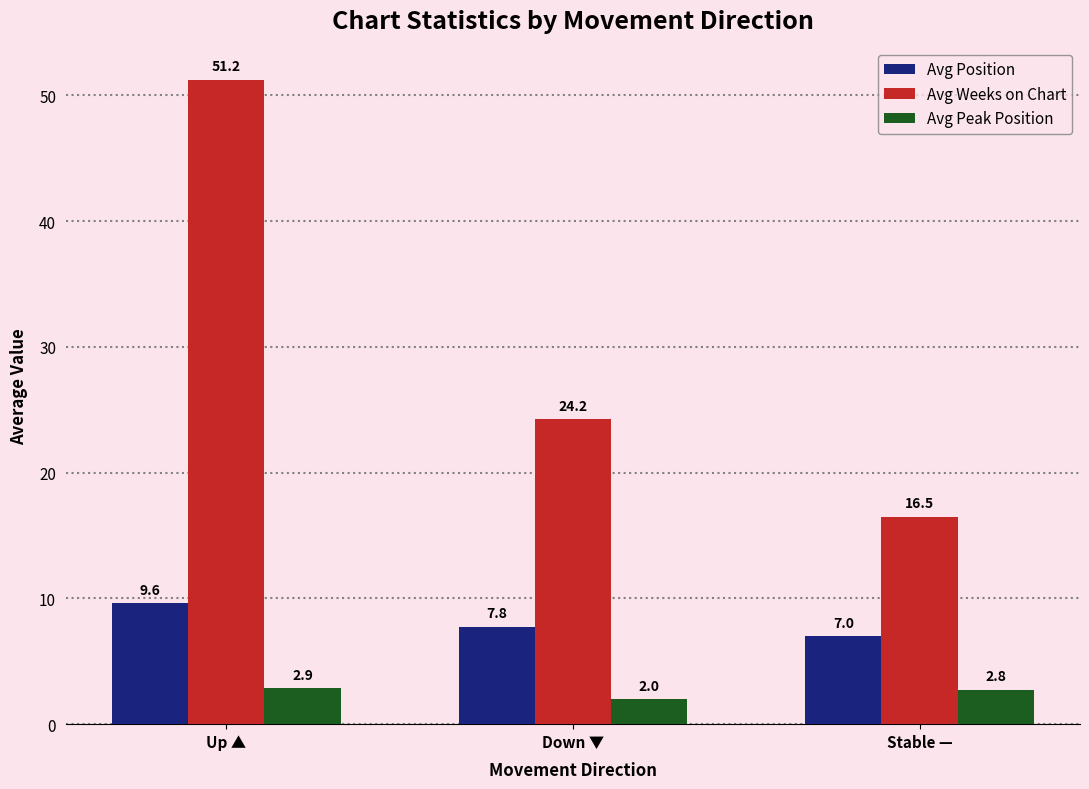

Does the chart contain any negative values?

No